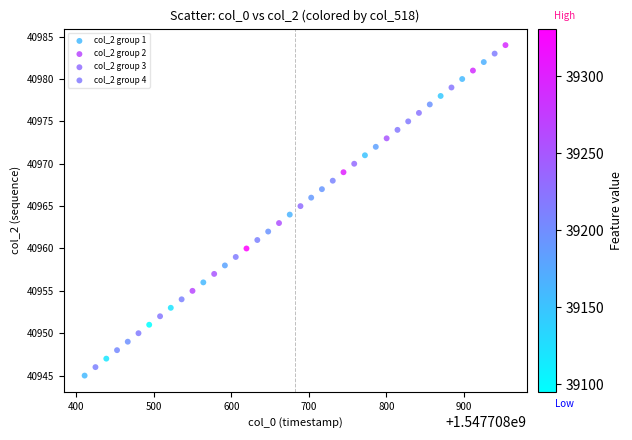

What are all the series names shown in the legend?

col_2 group 1, col_2 group 2, col_2 group 3, col_2 group 4